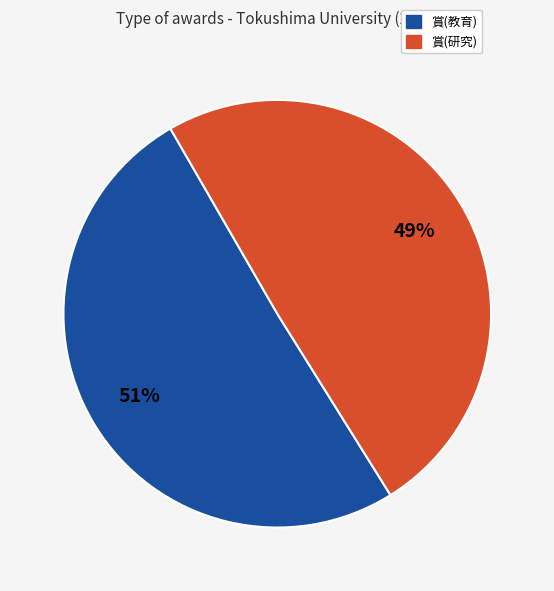

Is the sum of 賞(研究) and 賞(教育) greater than half?

Yes